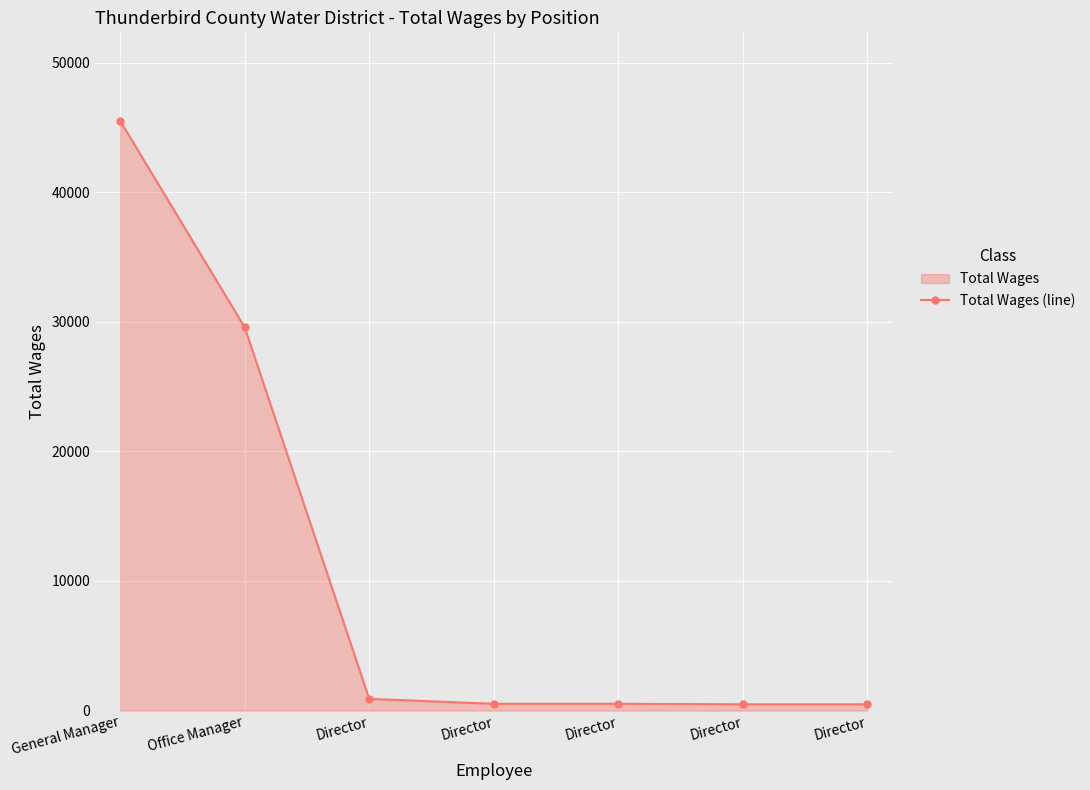

True or false: the data shows 480 at Director.

True